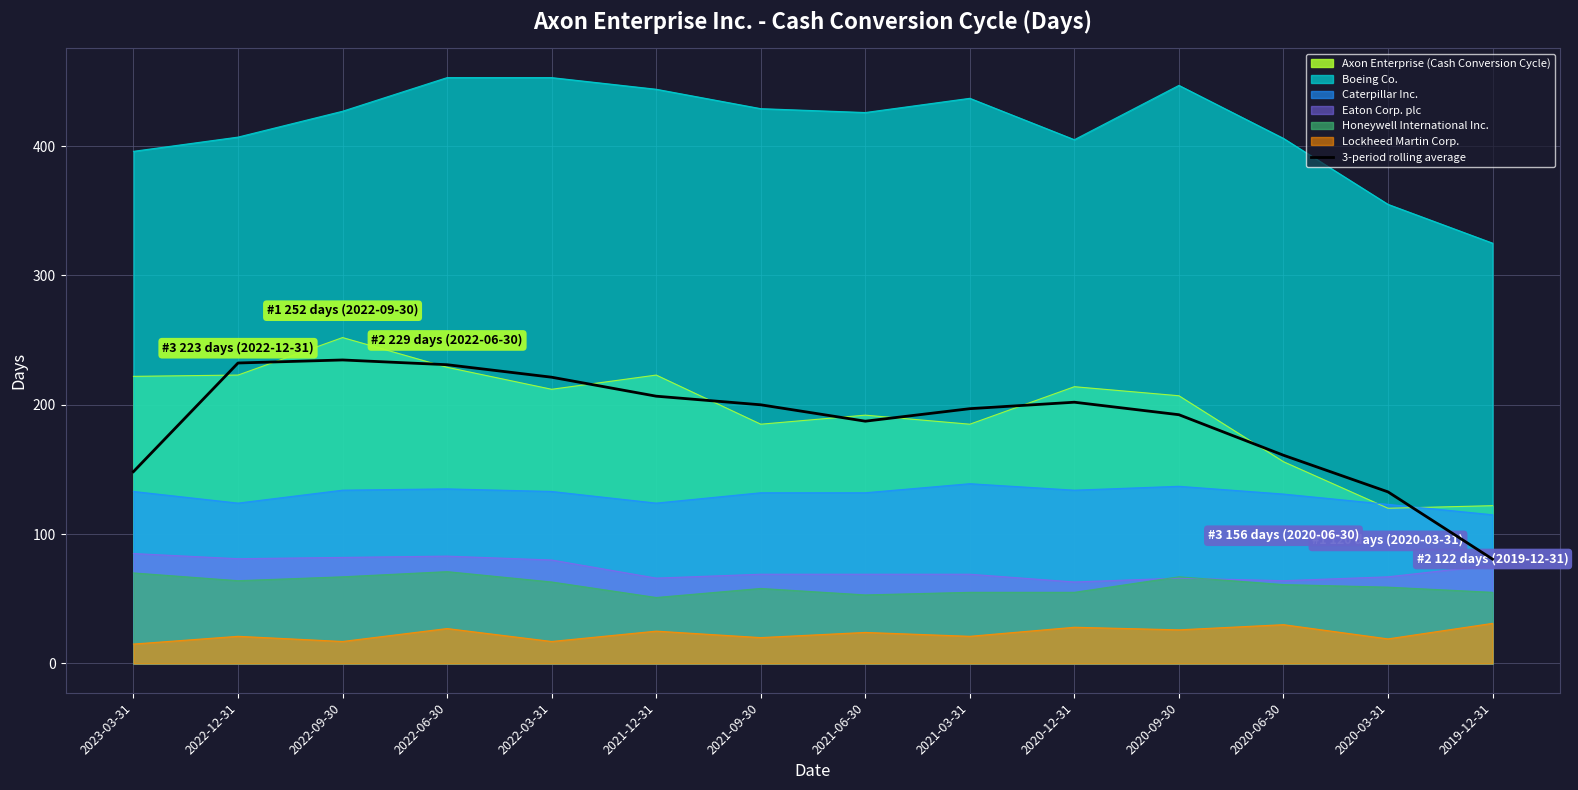

What is the difference between the values at 2020-09-30 and 2021-12-31?

14.3